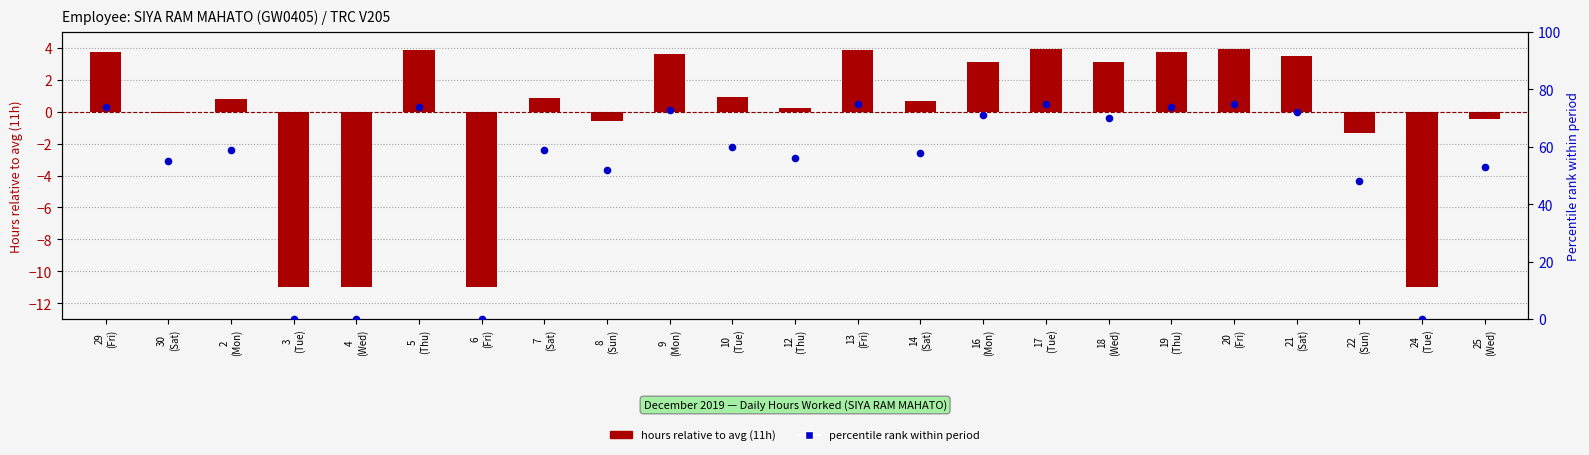

Is the value of percentile rank at 10
(Tue) greater than the value of hours relative to avg at 16
(Mon)?

Yes